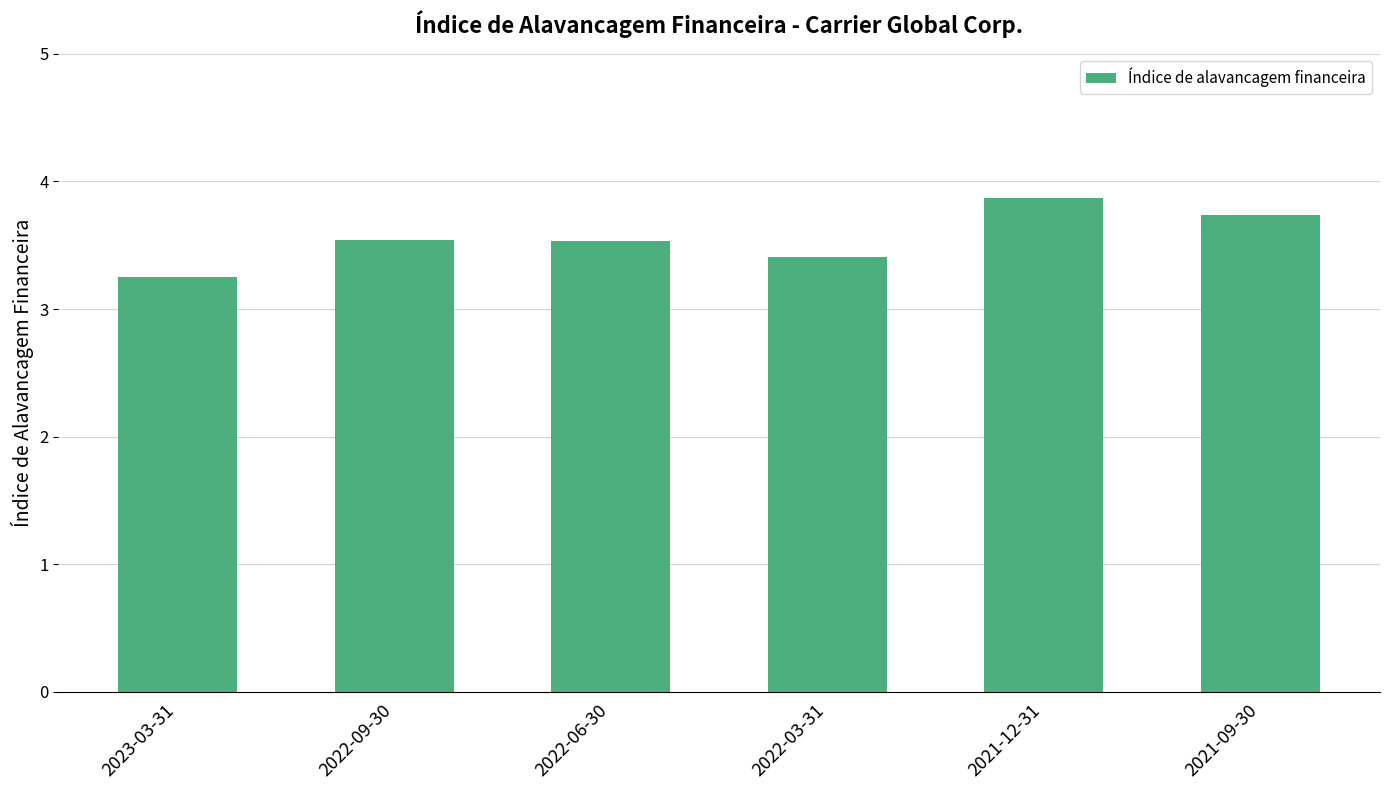

How many values are between 3 and 4?

6